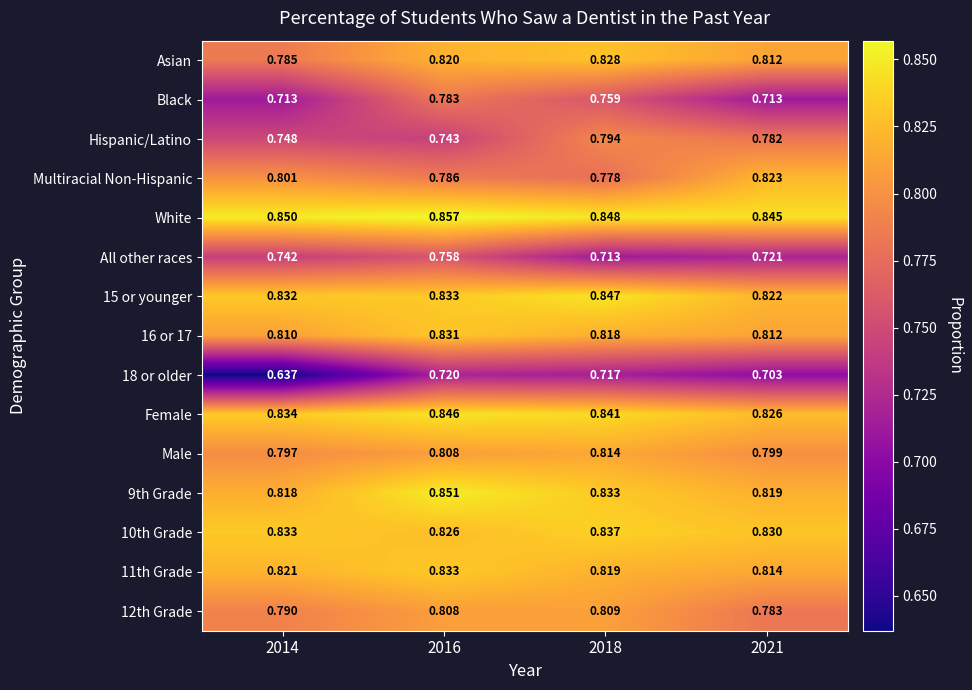

What is the difference between the highest and lowest values at 2016?

0.1